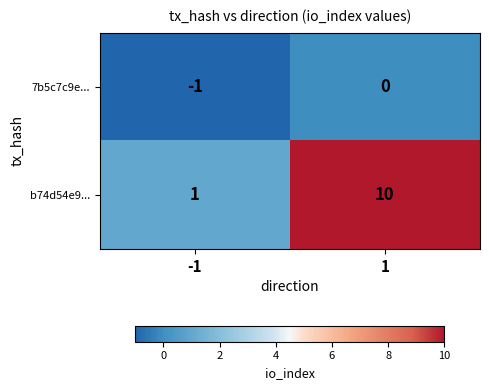

The b74d54e9... series shows 1 at -1. True or false?

True